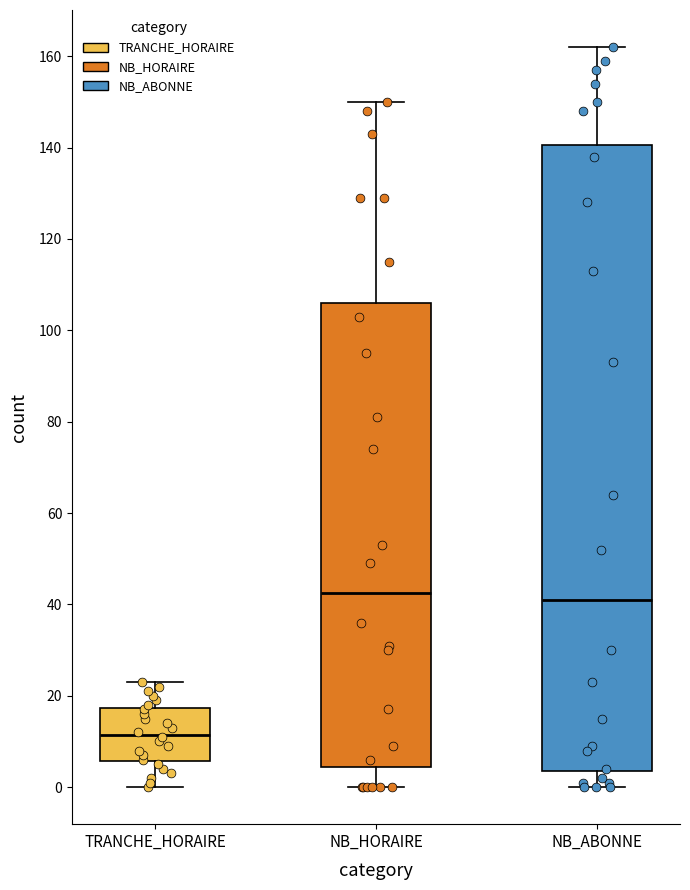

Where does the lower whisker of the box for NB_HORAIRE end on the y-axis? The values are not printed on the chart, so give them approximately, as read against the axis.

0